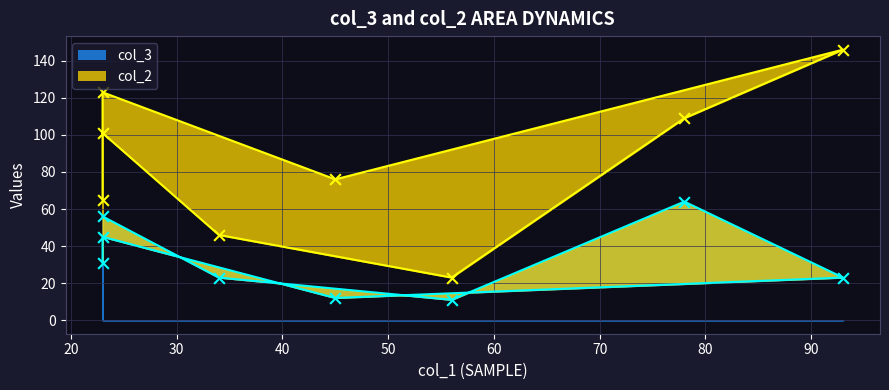

What is the change in value from 23 to 23?

-25